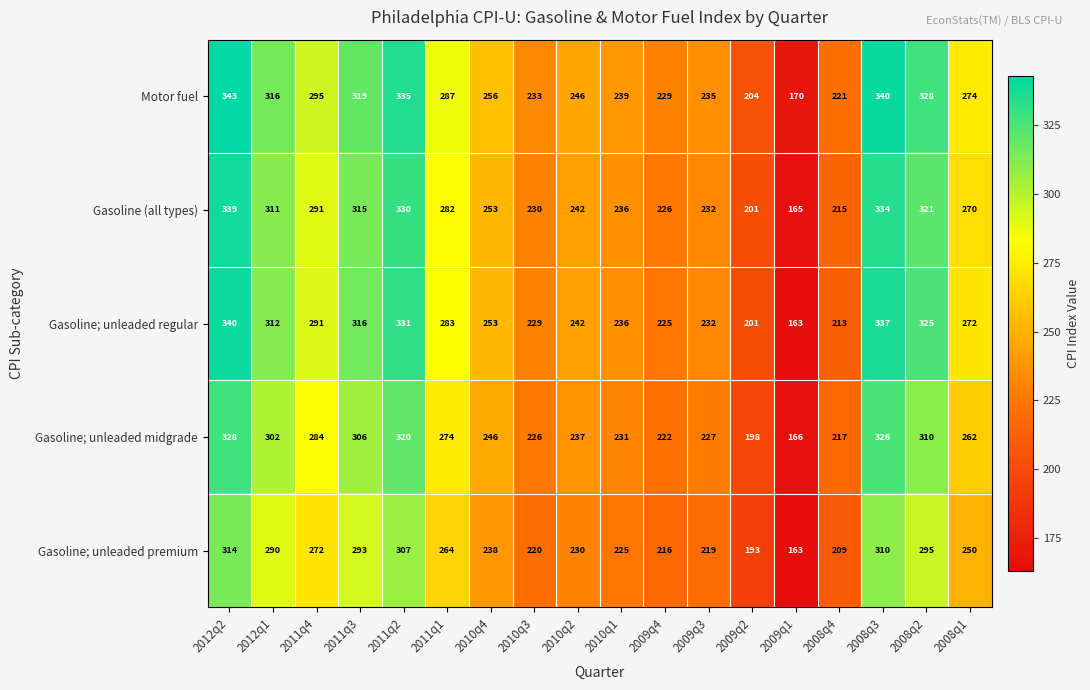

Count the number of categories in the chart.

18